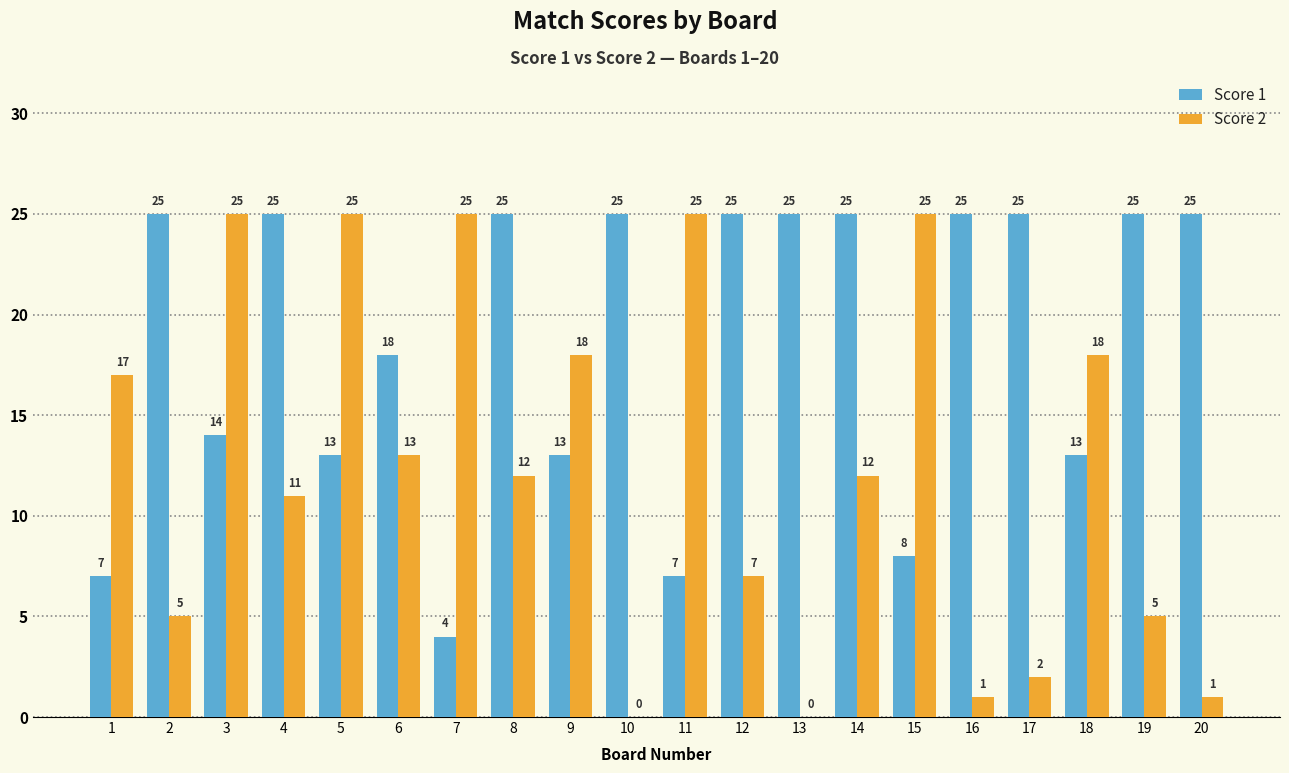

Reading left to right, extract all data points from this chart.

Score 1: 7	25	14	25	13	18	4	25	13	25	7	25	25	25	8	25	25	13	25	25
Score 2: 17	5	25	11	25	13	25	12	18	0	25	7	0	12	25	1	2	18	5	1